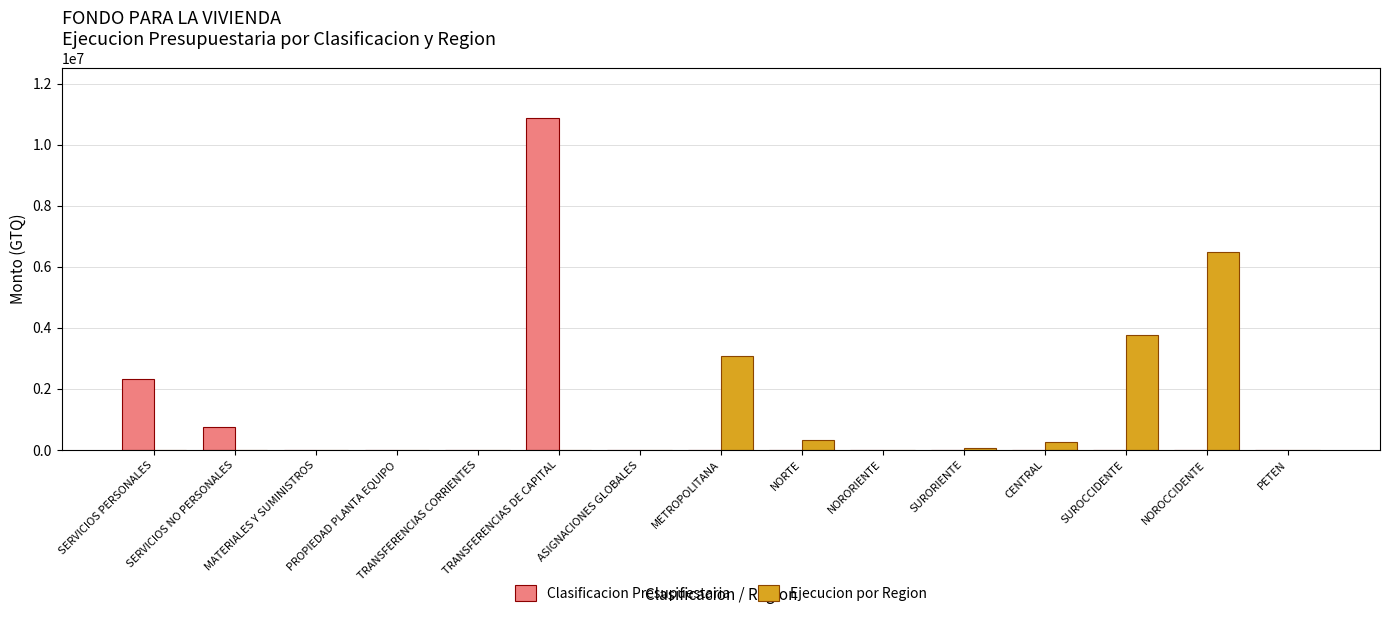

The Clasificacion Presupuestaria series shows 2337432.7 at SERVICIOS PERSONALES. True or false?

True